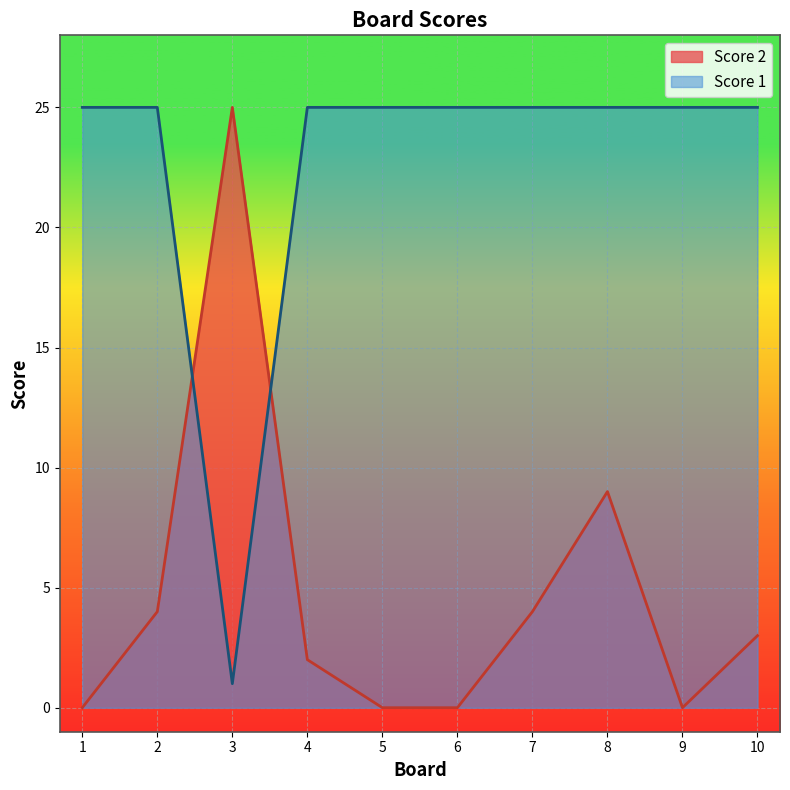

Where is Score 1 nearest to the value 13?

1